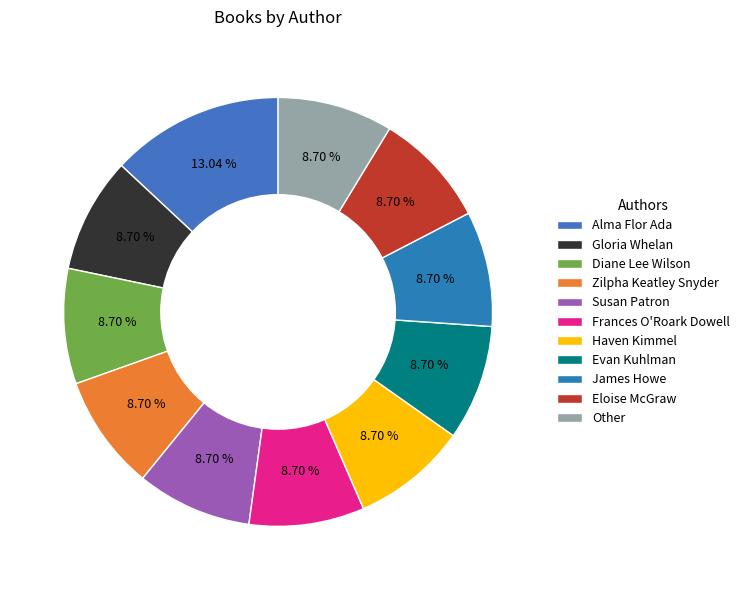

Combined, do Alma Flor Ada and Susan Patron account for over 50%?

No